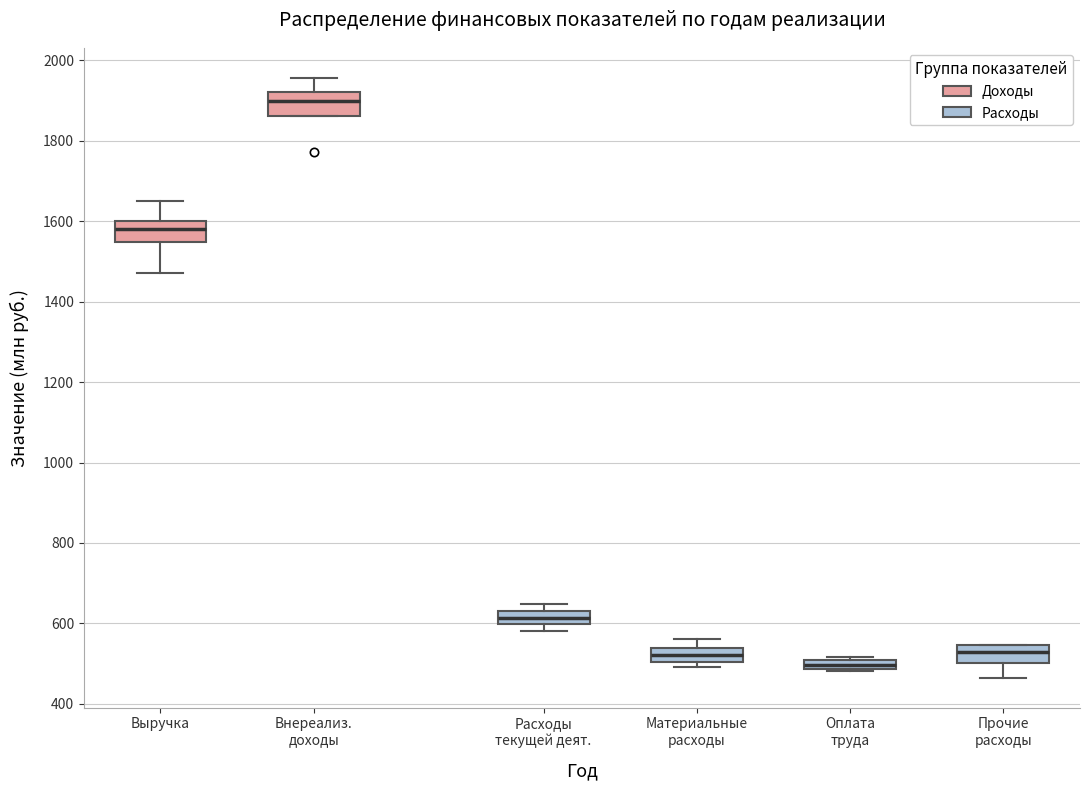

Where is the upper edge of the box for Оплата труда on the y-axis? The values are not printed on the chart, so give them approximately, as read against the axis.

500